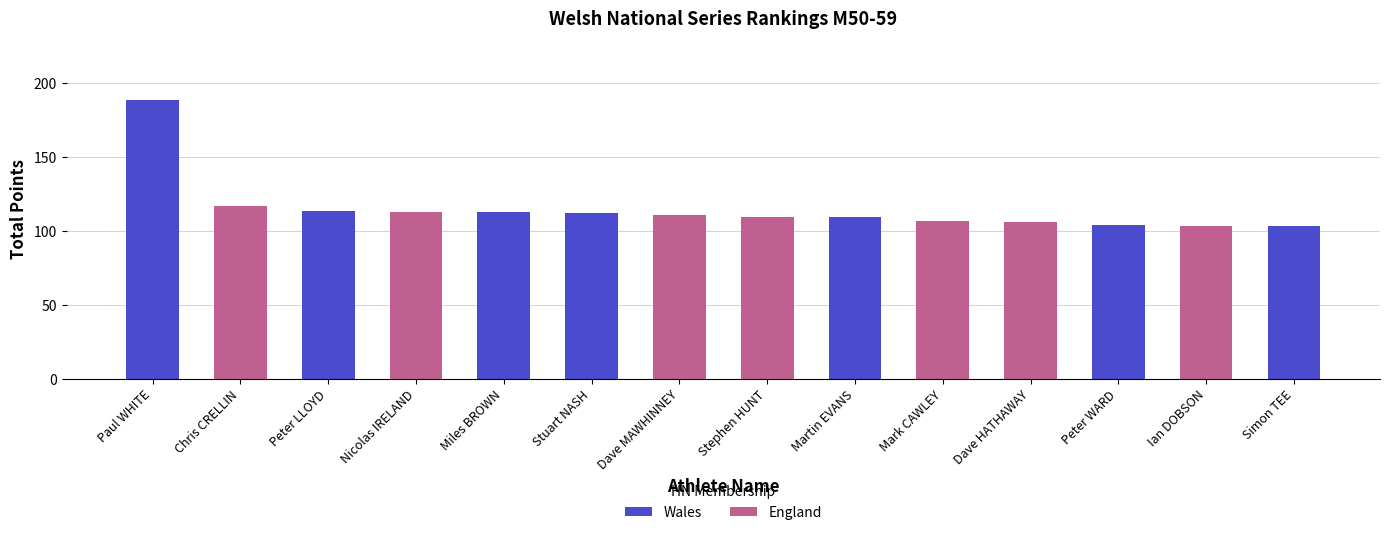

The value of Wales at Stuart NASH is 112.1. True or false?

True